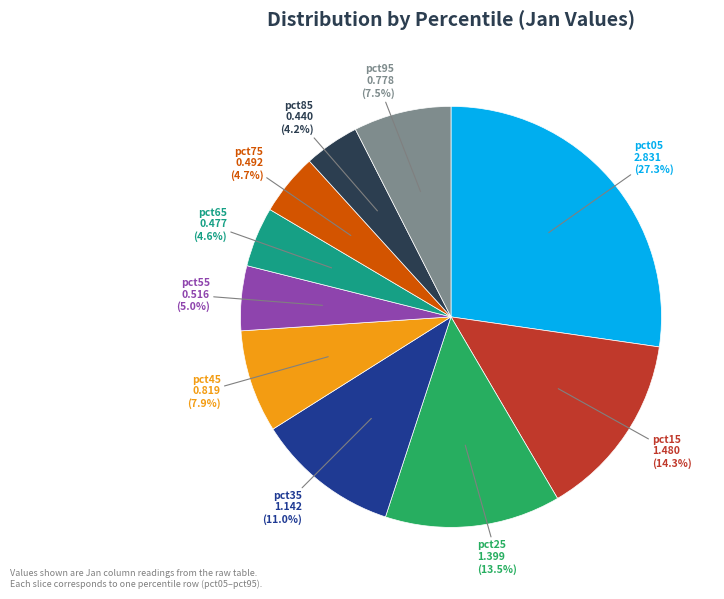

Between pct95 and pct65, which is larger?

pct95